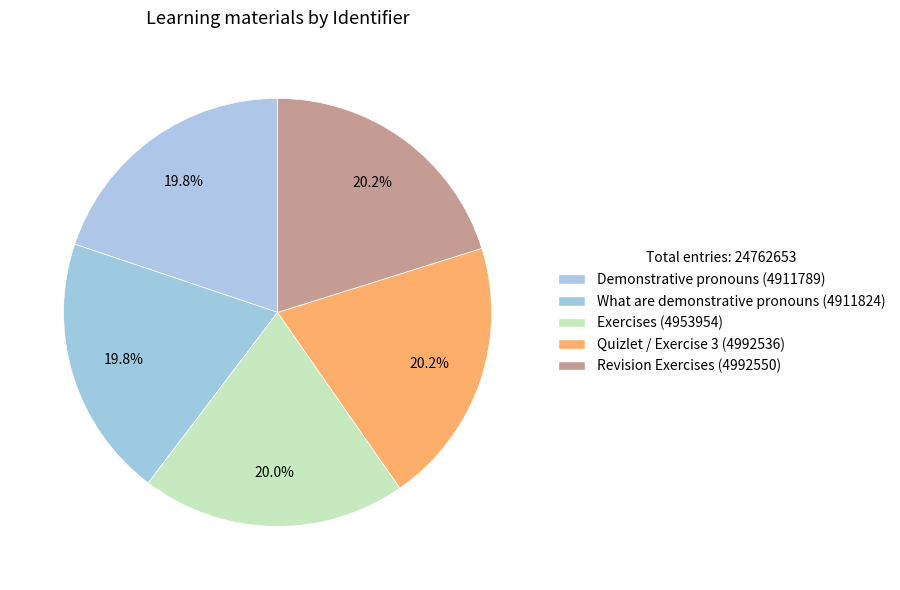

How many segments does this pie chart have?

5